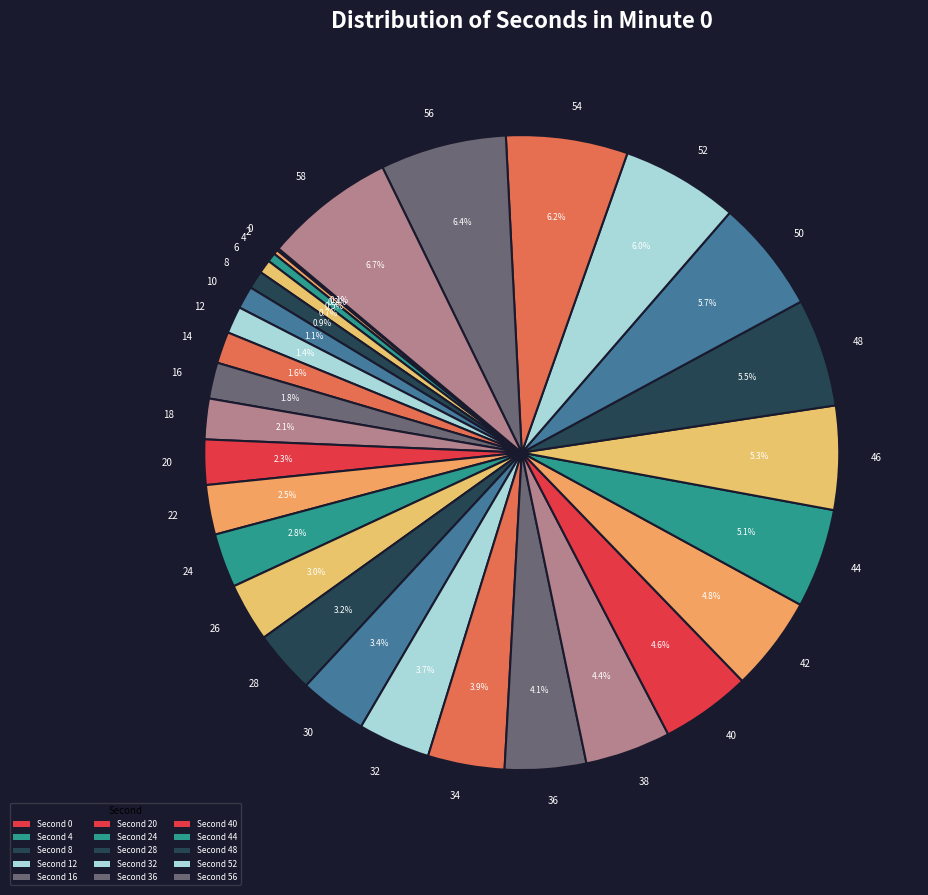

Is there a majority slice in this chart?

No